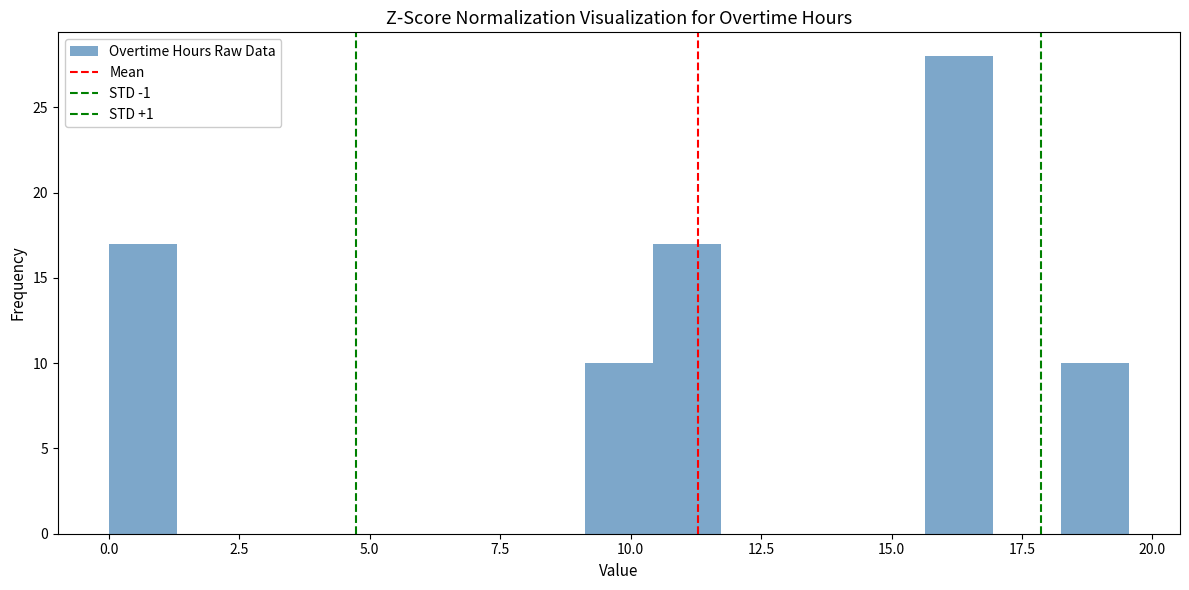

Read against the x-axis, roughly where is the centre of the tallest bar?

16.5